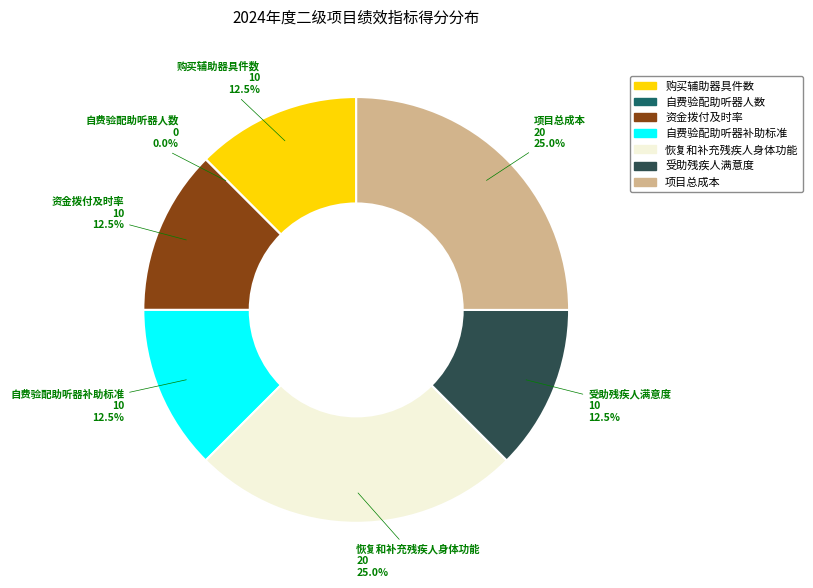

To the nearest percent, what percentage of the pie is 自费验配助听器补助标准?

12%